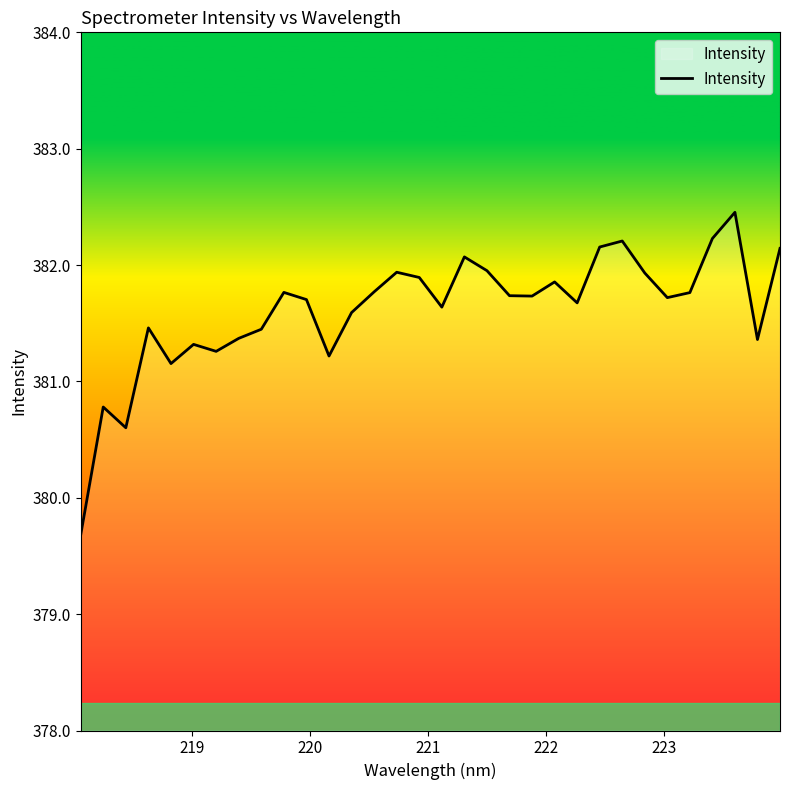

What is the maximum value shown in the chart?

382.5